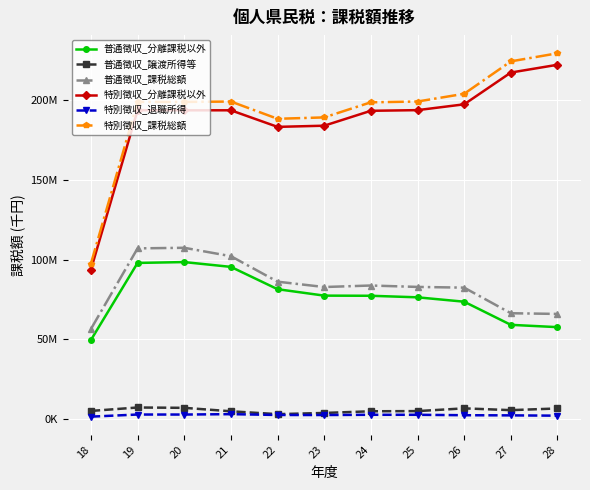

At which label does 普通徴収_分離課税以外 reach its peak?

20